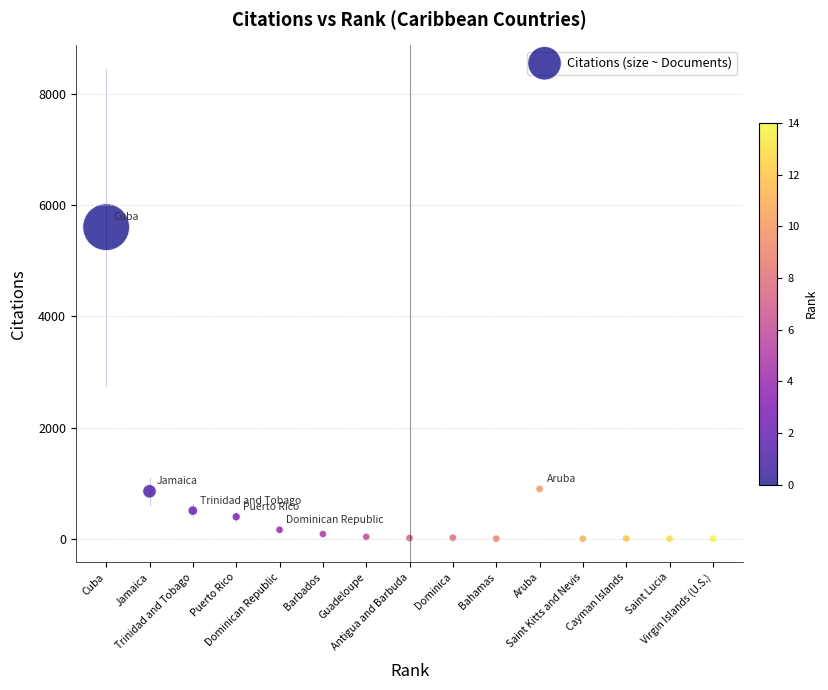

What is the range of Y values (max minus min)?

5607